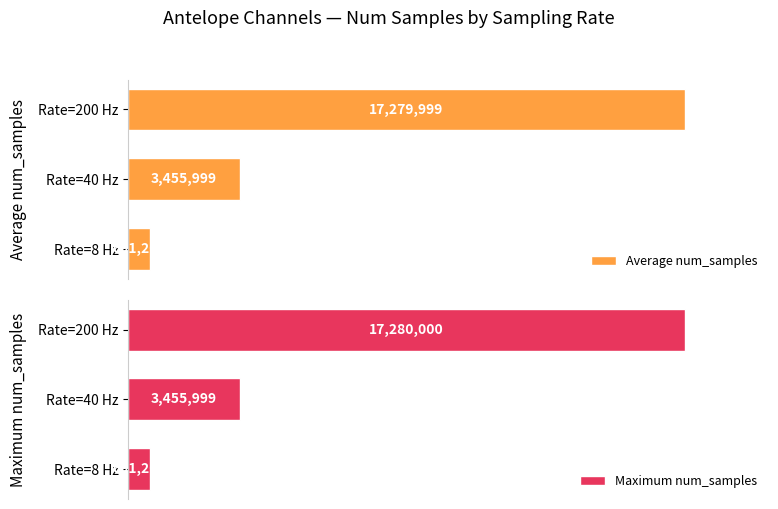

What is the value of the Maximum num_samples bar at the 1st from the left?

691200.0